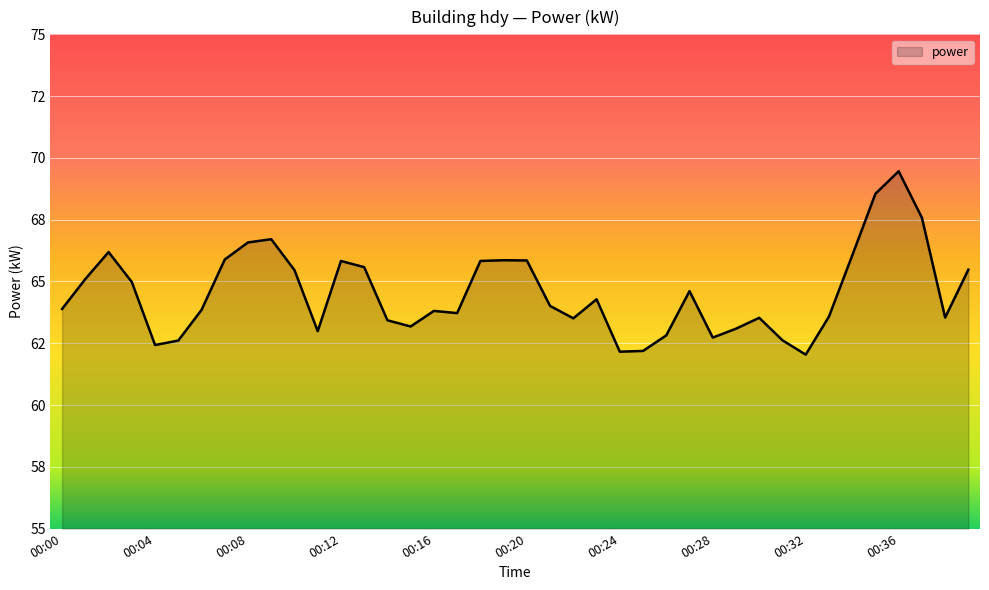

Is this an area chart (filled region under the line)?

Yes